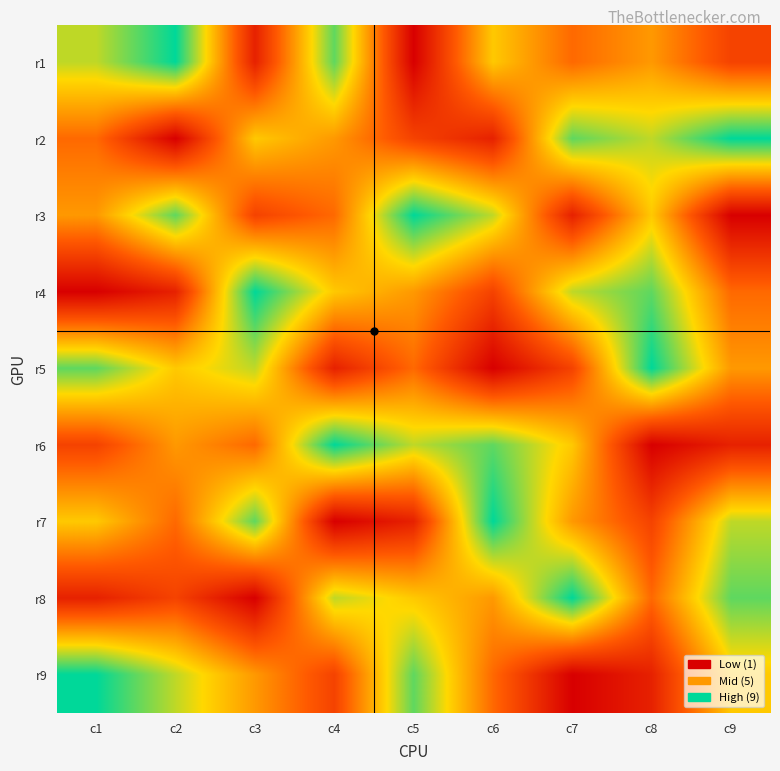

Rank the series at c3 from lowest to highest value.

r8, r1, r3, r6, r9, r2, r5, r7, r4